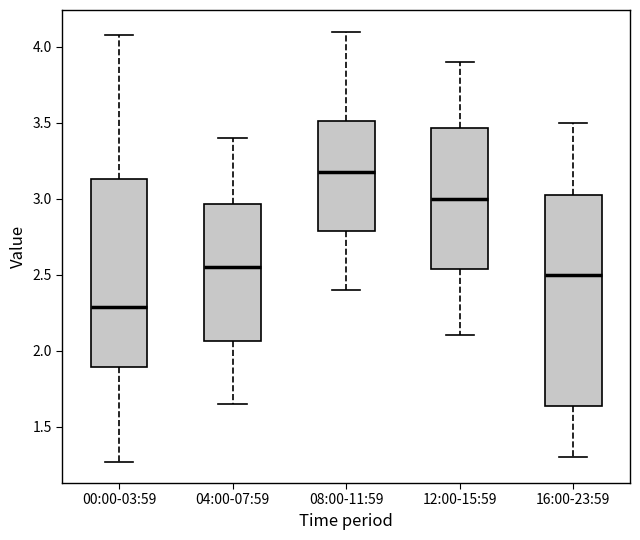

Where is the lower edge of the box for 16:00-23:59 on the y-axis? The values are not printed on the chart, so give them approximately, as read against the axis.

1.65